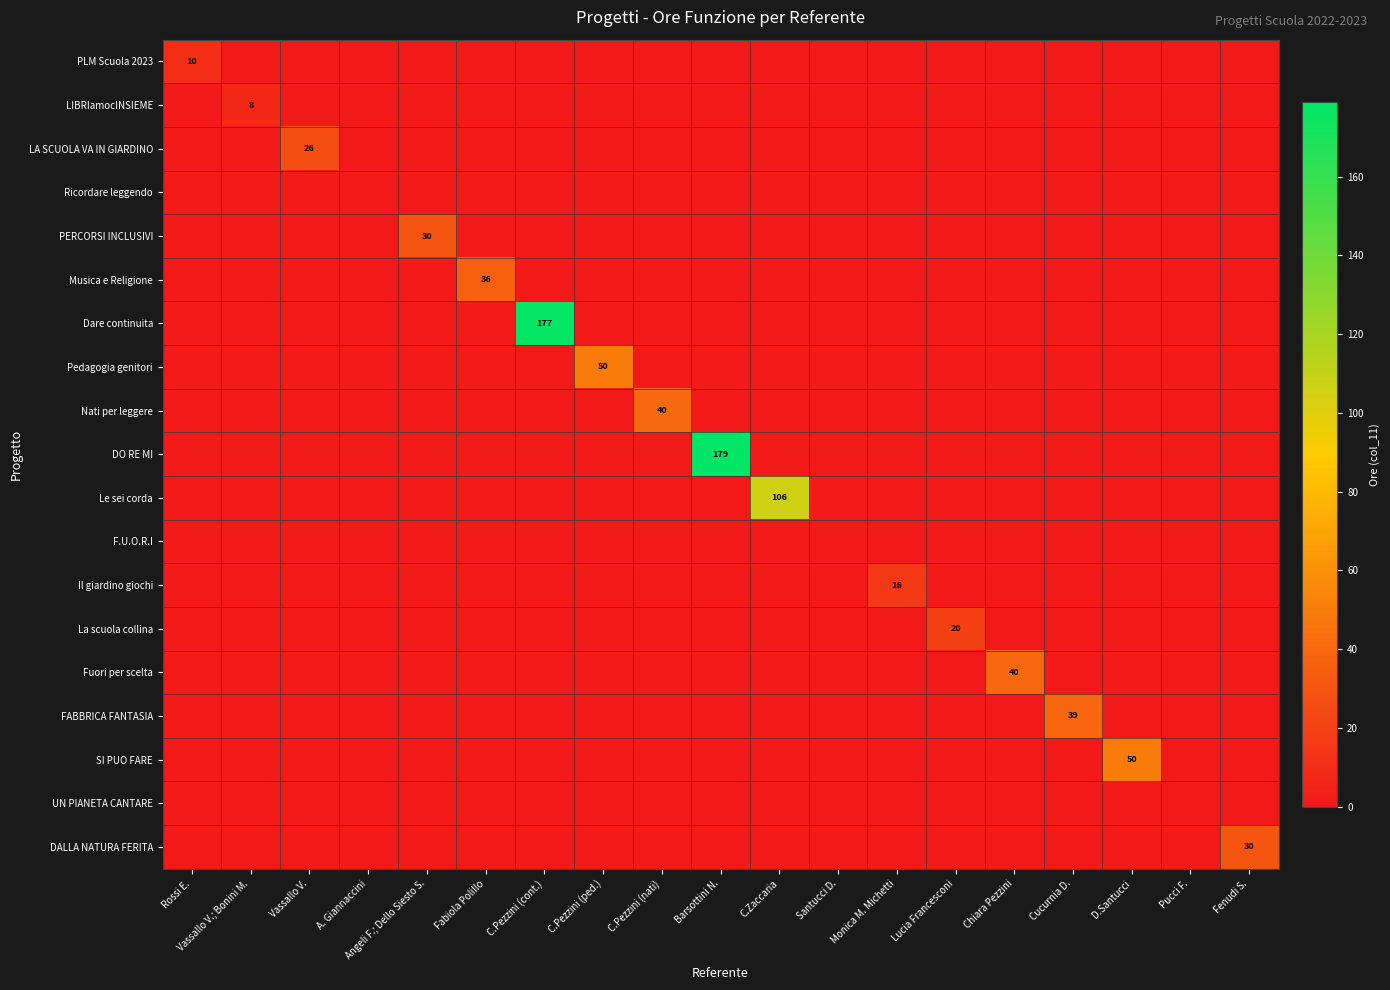

True or false: FABBRICA FANTASIA has a value of 13 at Cucurnia D..

False